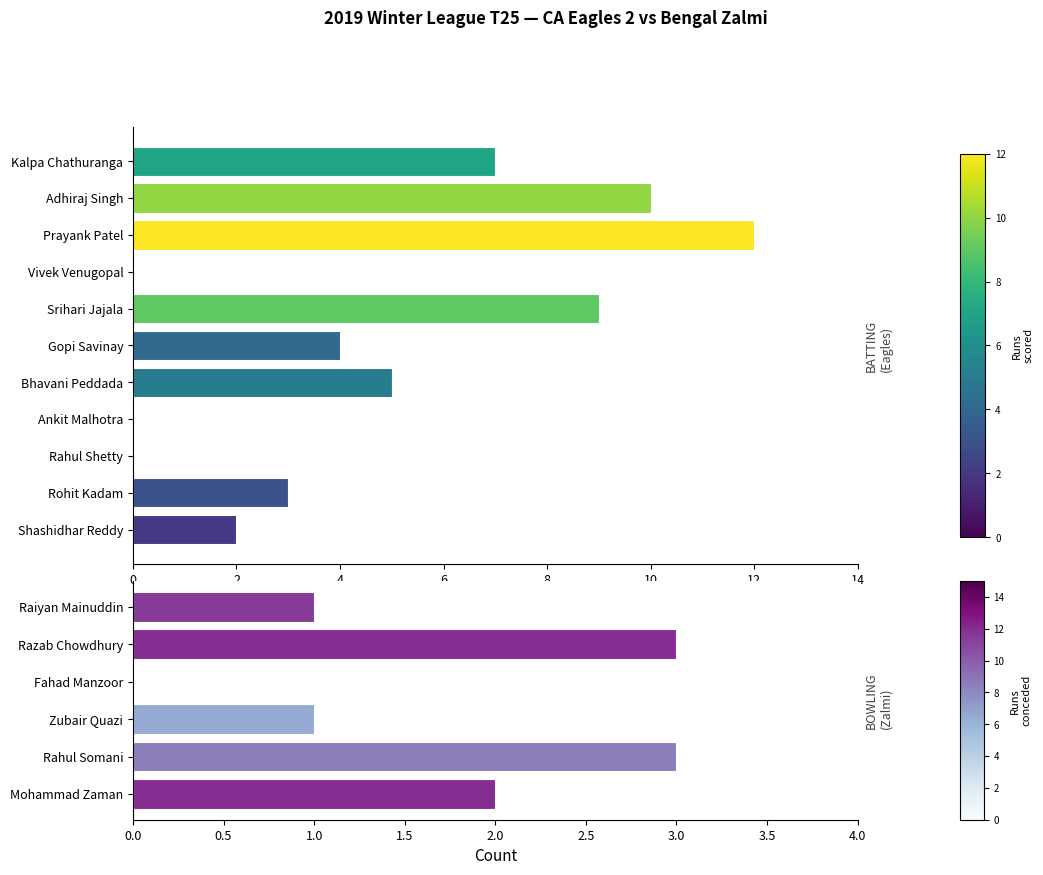

Approximately how many times larger is the value at Adhiraj Singh compared to Bhavani Peddada?

2.0